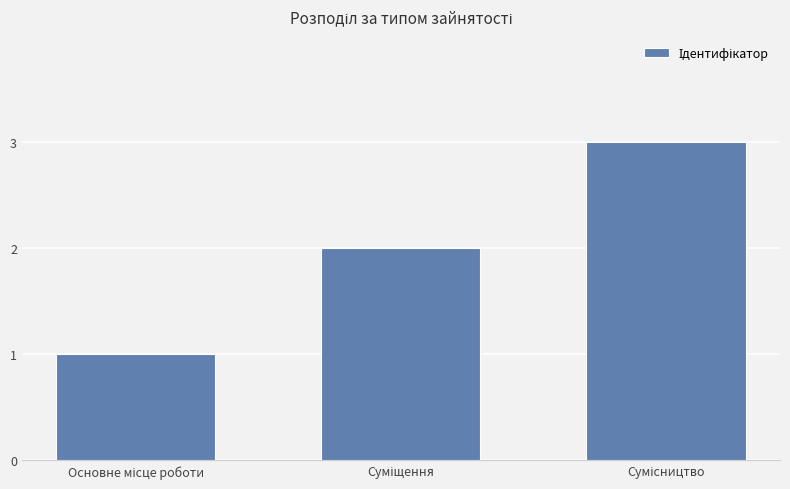

What is the minimum value shown in the chart?

1